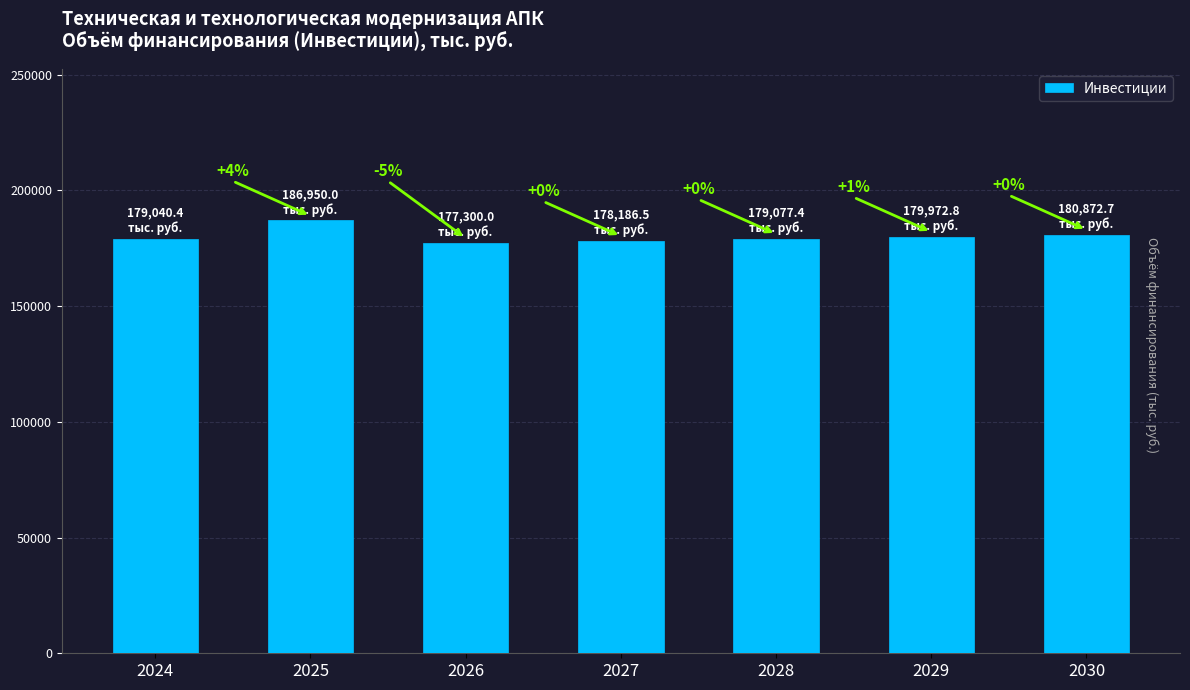

Are the bars grouped side by side (vs. stacked)?

No